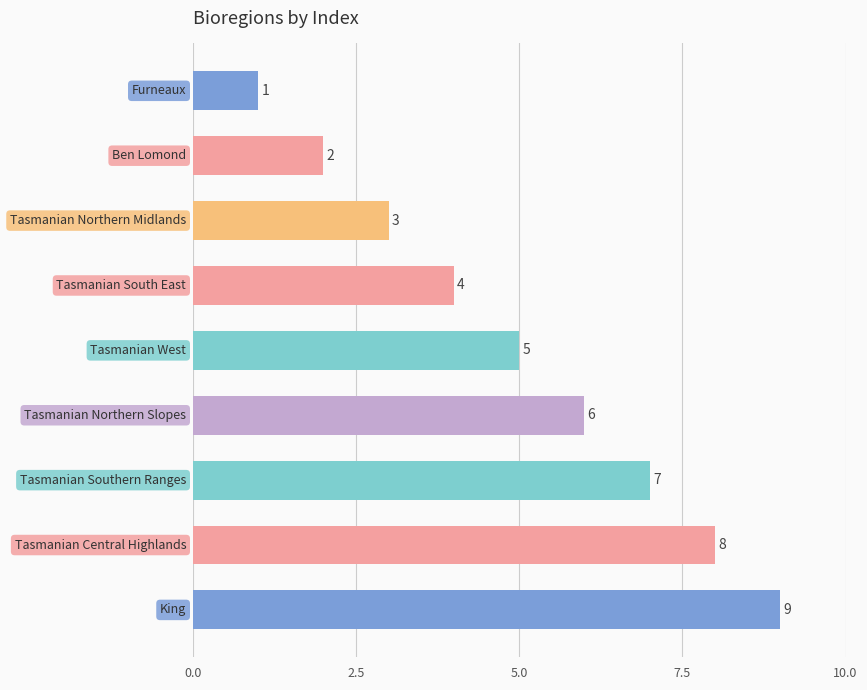

What is the minimum value shown in the chart?

1